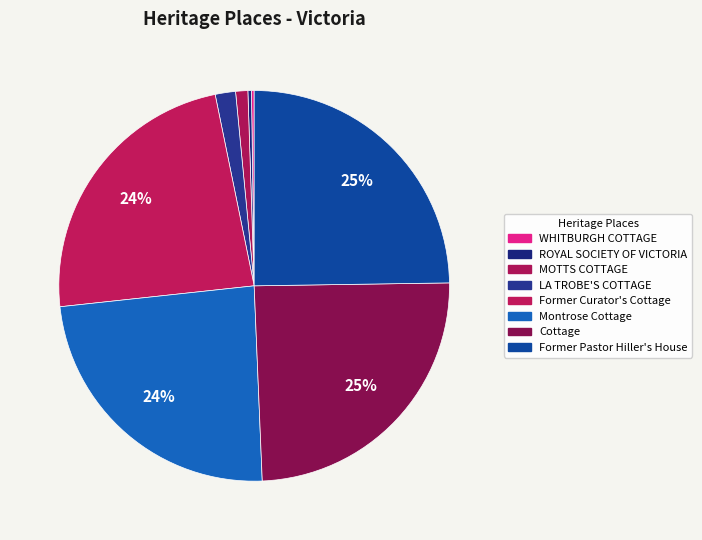

To the nearest percent, what is the difference between the largest and smallest slice percentages?

25%